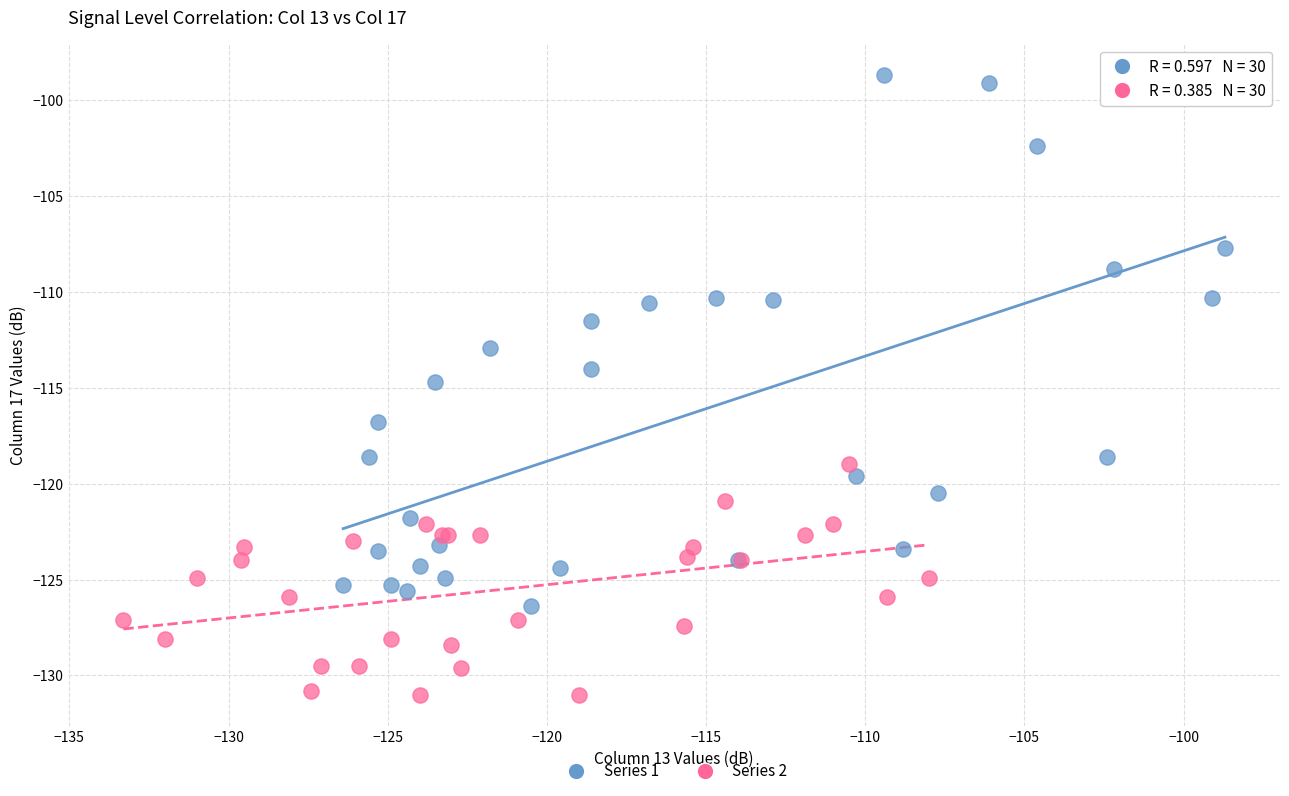

Which series reaches the minimum Y coordinate?

Series 2